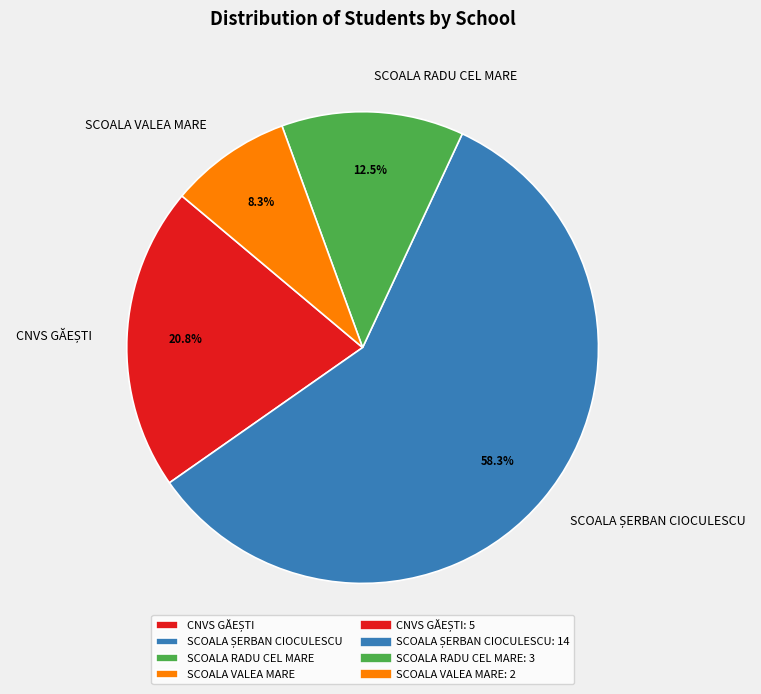

Which slice is the smallest?

SCOALA VALEA MARE